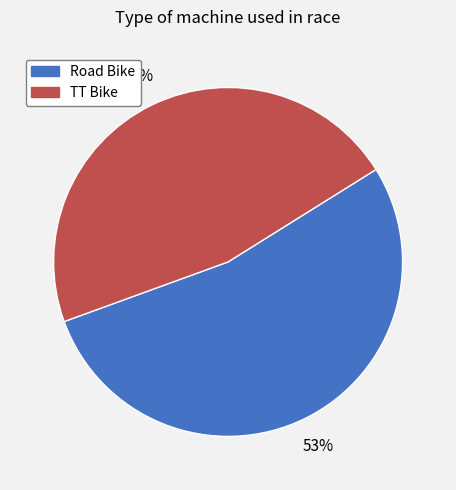

What is the majority slice?

Road Bike